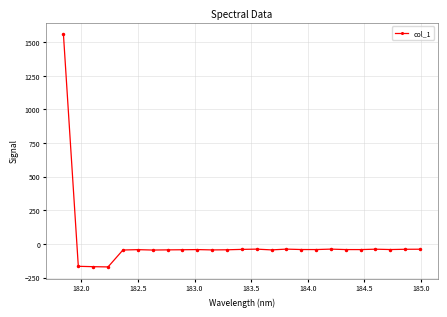

What is the maximum value shown in the chart?

1558.2